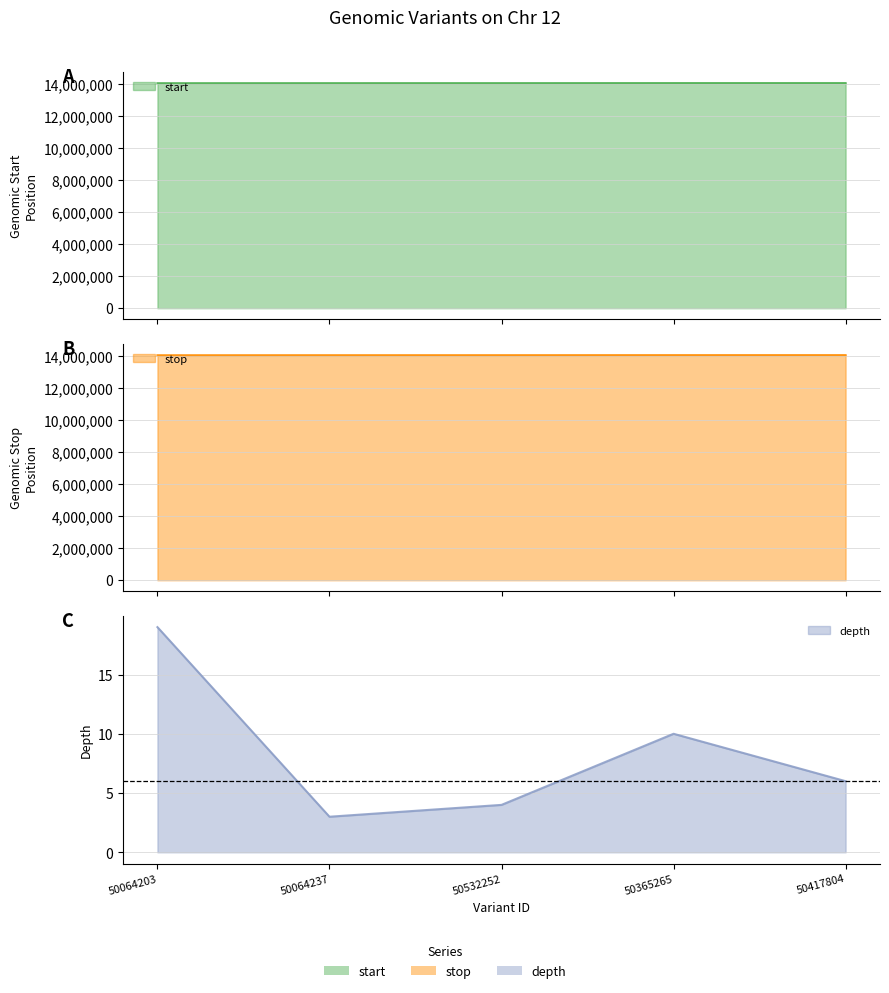

True or false: stop and start cross at least once.

False